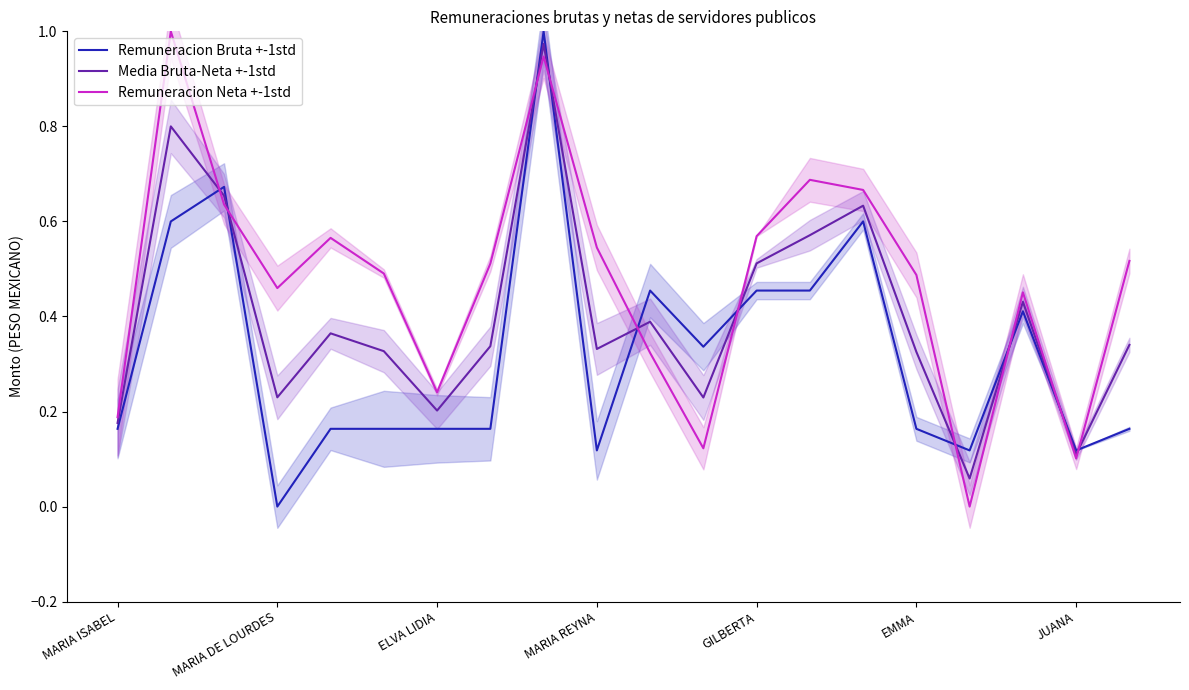

What is the value of the Remuneracion Bruta +-1std point at the 6th from the left?

0.2